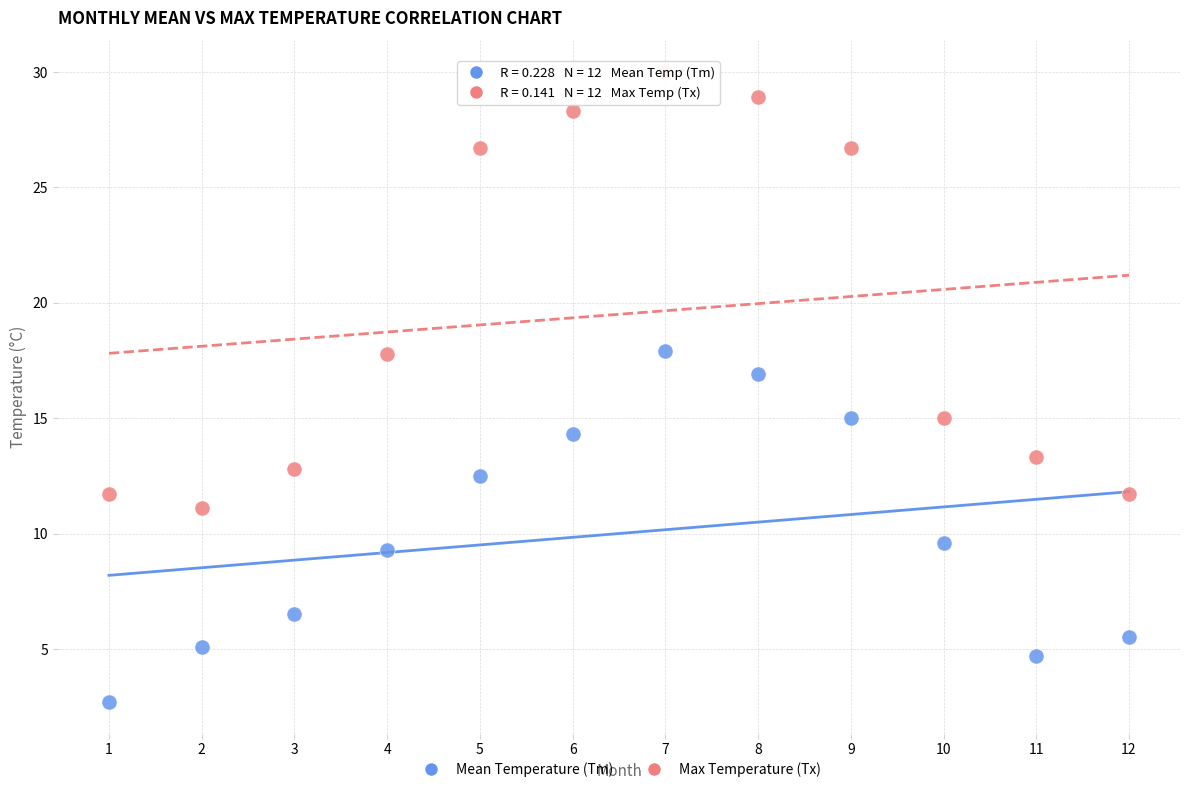

Which series reaches the maximum Y coordinate?

Max Temperature (Tx)